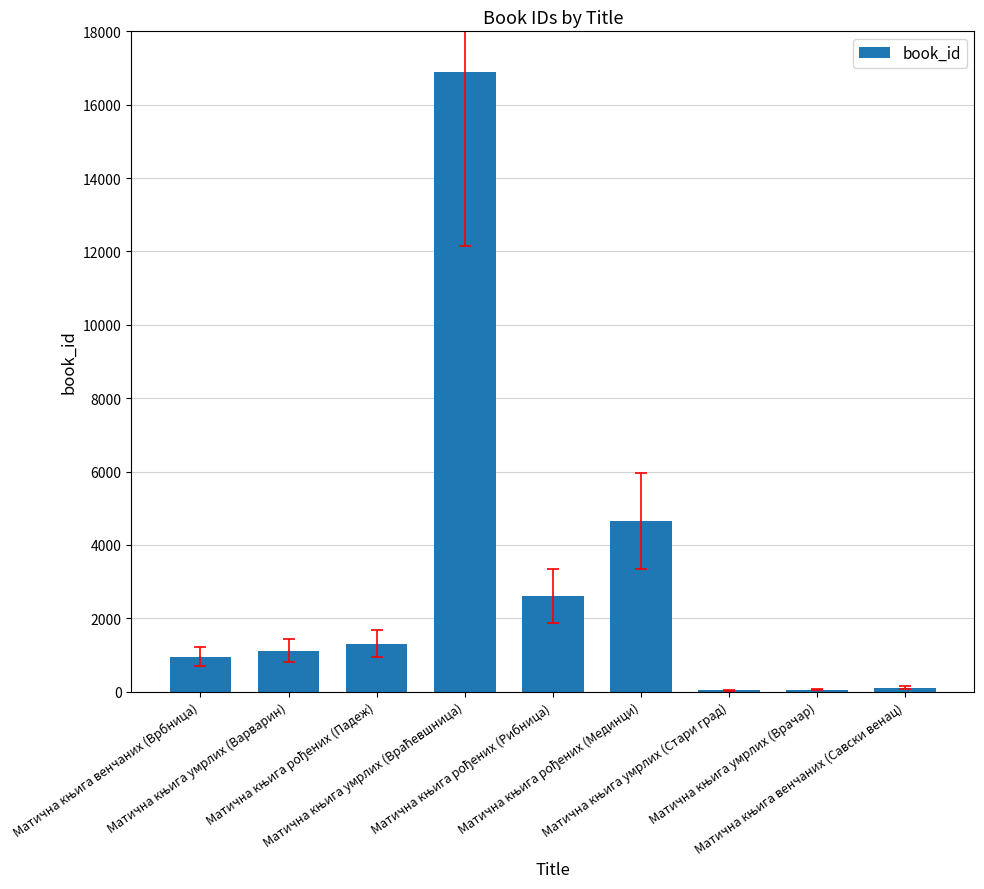

What is the sum of all values?

27726